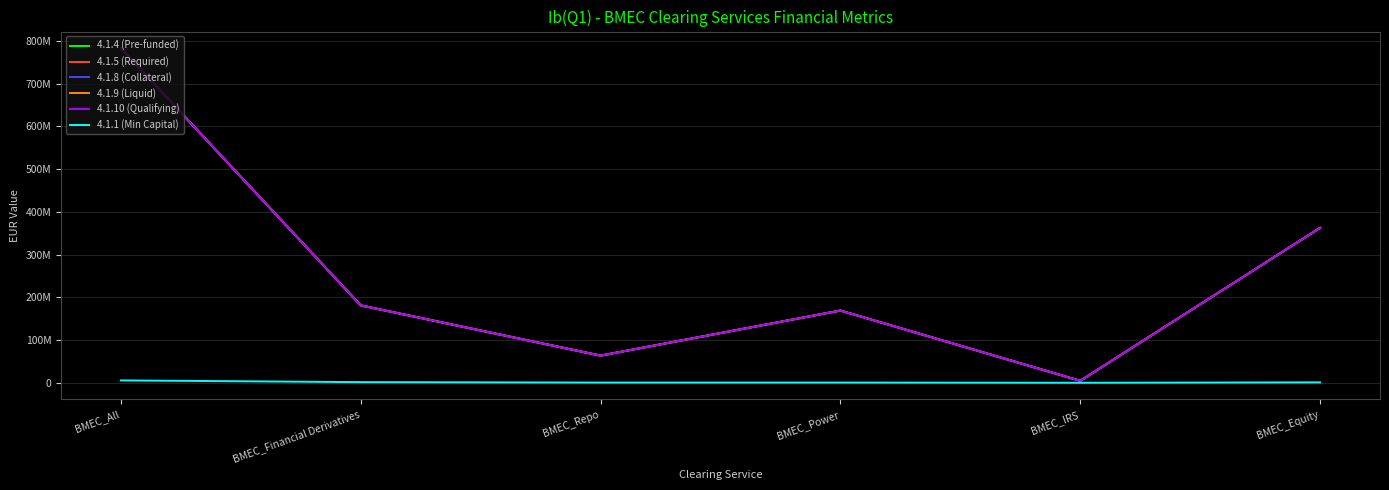

At which category is the sum across all series the highest?

BMEC_All